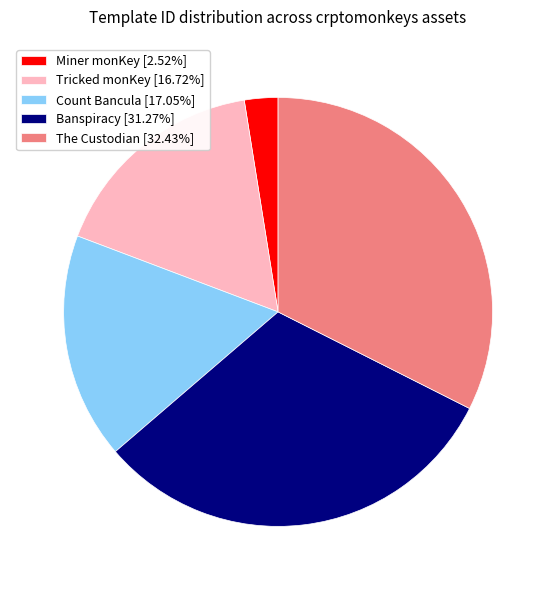

Is it true that Count Bancula is 17% of the pie?

True